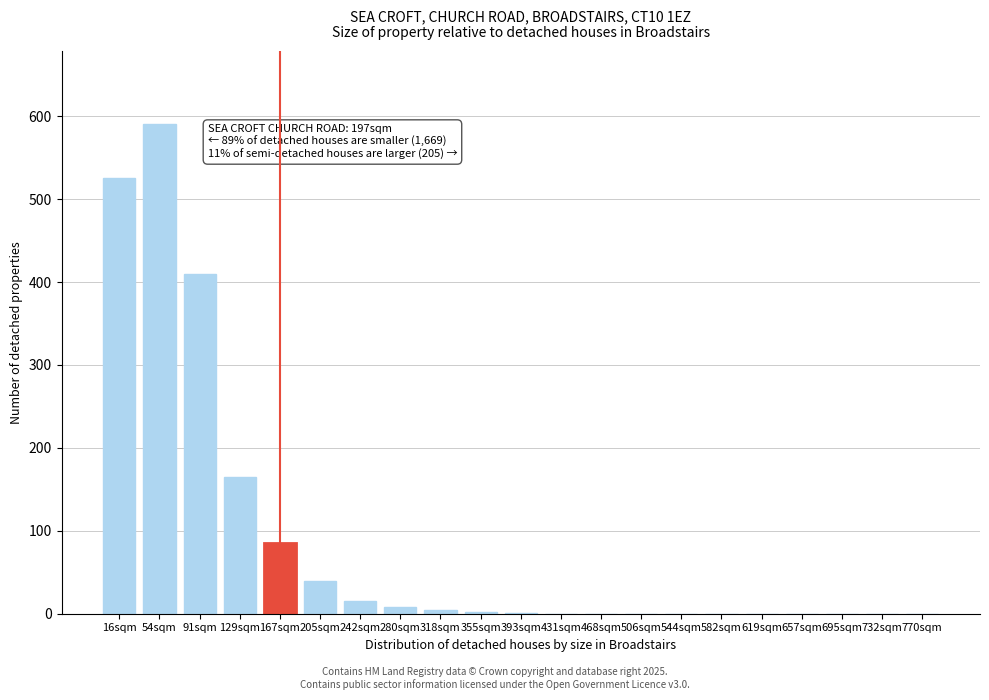

Which has a higher value, 91sqm or 167sqm?

91sqm